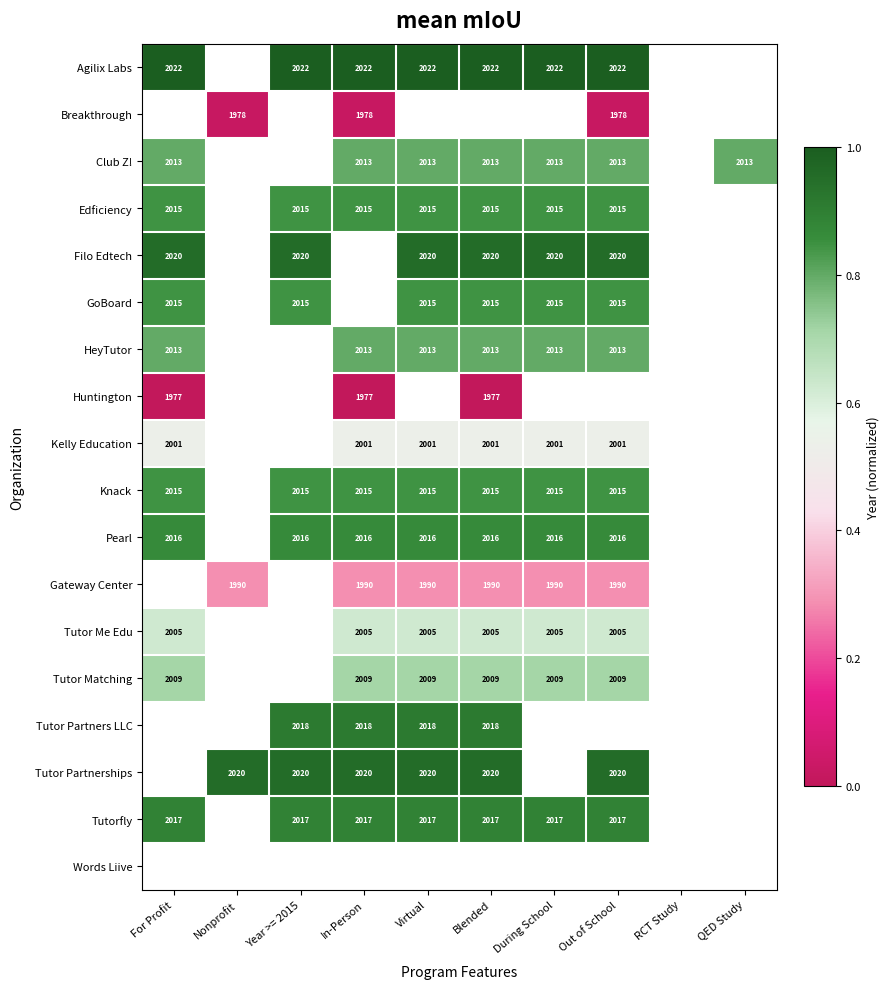

Which category has the lowest value across all series?

For Profit